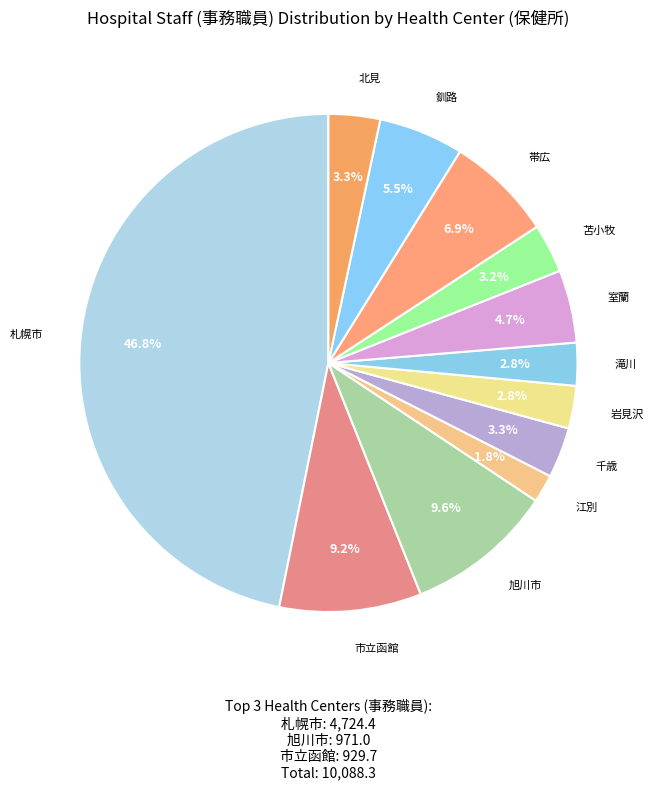

Is 岩見沢 the majority of the pie?

No